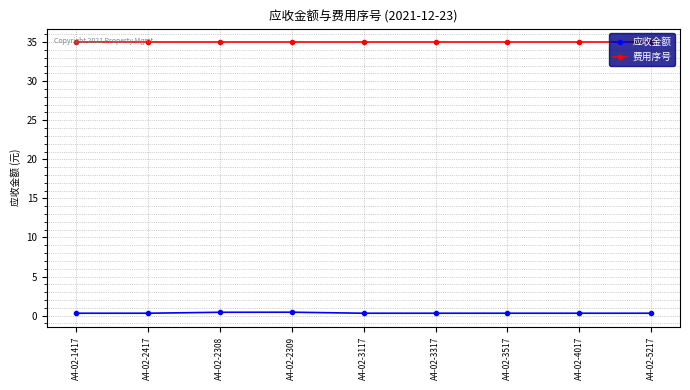

The 费用序号 series shows 35.0 at A4-02-3117. True or false?

True